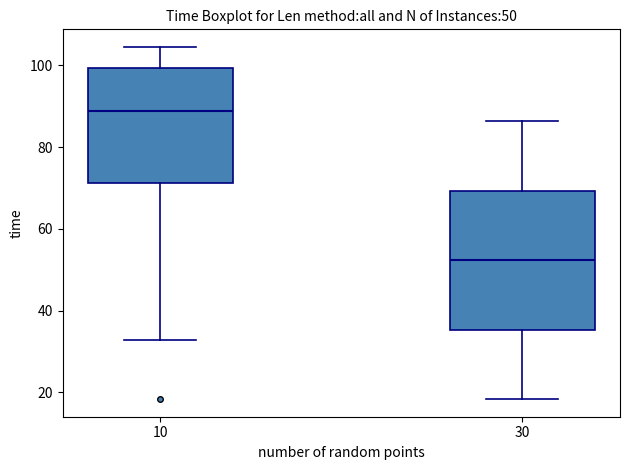

Comparing the boxes themselves (not the whiskers), which one is the tallest?

30